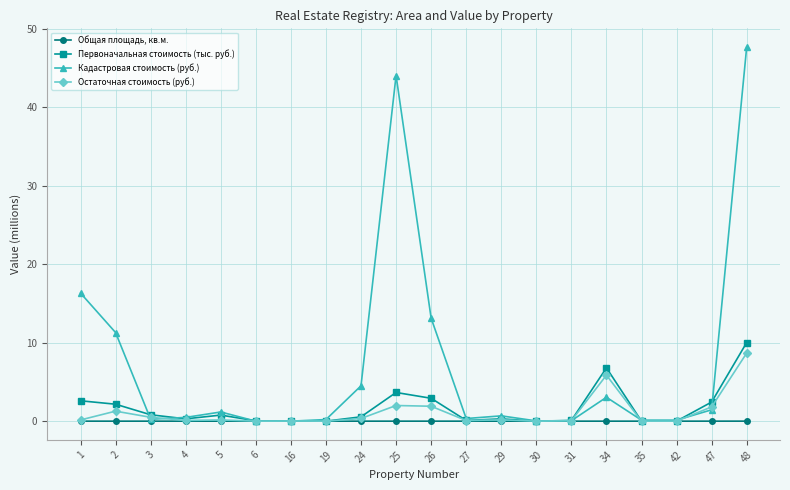

True or false: Кадастровая стоимость (руб.) has more than 1 interior local peaks.

True